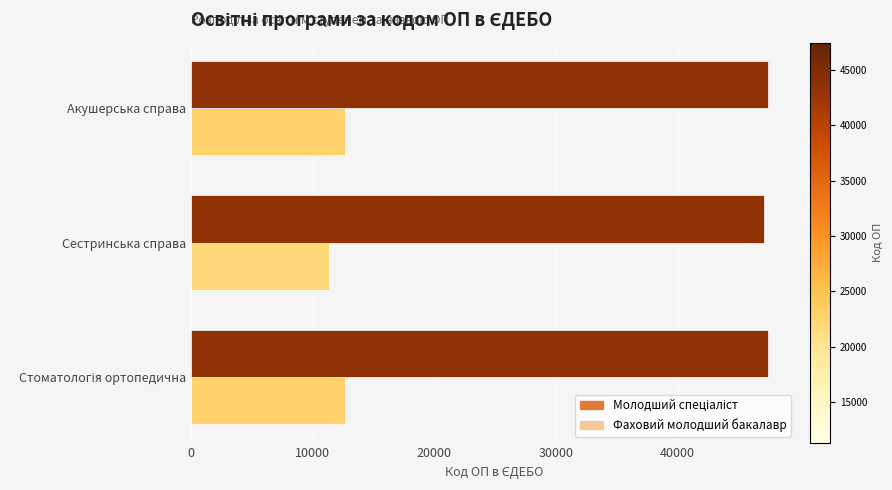

What is the spread (max minus min) of values at Сестринська справа?

35792